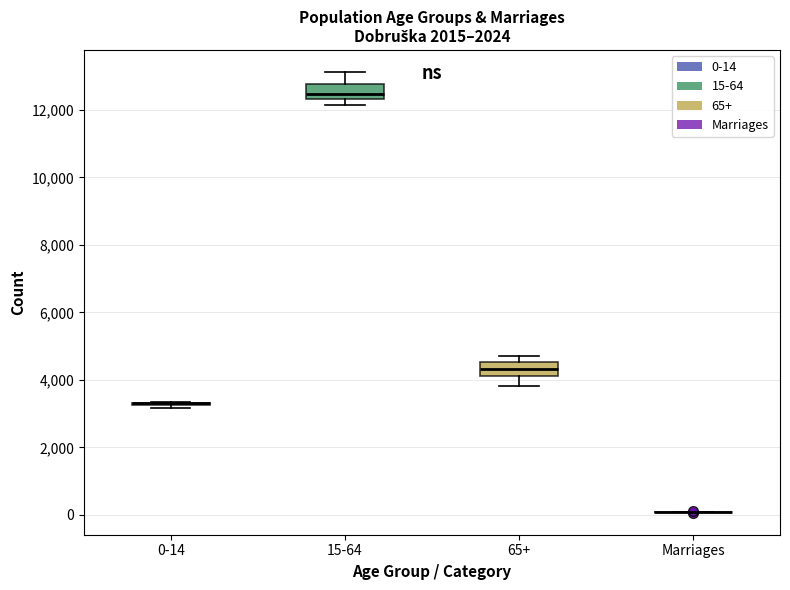

Reading left to right, transcribe this box plot: for each box, give where its median line is, the range the box spans, and where its two whiskers end, as read against the y-axis. The values are not printed on the chart, so give them approximately, as read against the axis.

0-14: box collapsed to a line at 3400, whiskers 3200 to 3400
15-64: median 12400 (just above the box's lower edge), box 12400 to 12800, whiskers 12200 to 13200
65+: median 4400, box 4200 to 4600, whiskers 3800 to 4600 (just above the box's upper edge)
Marriages: box collapsed to a line at 0, whiskers 0 to 0